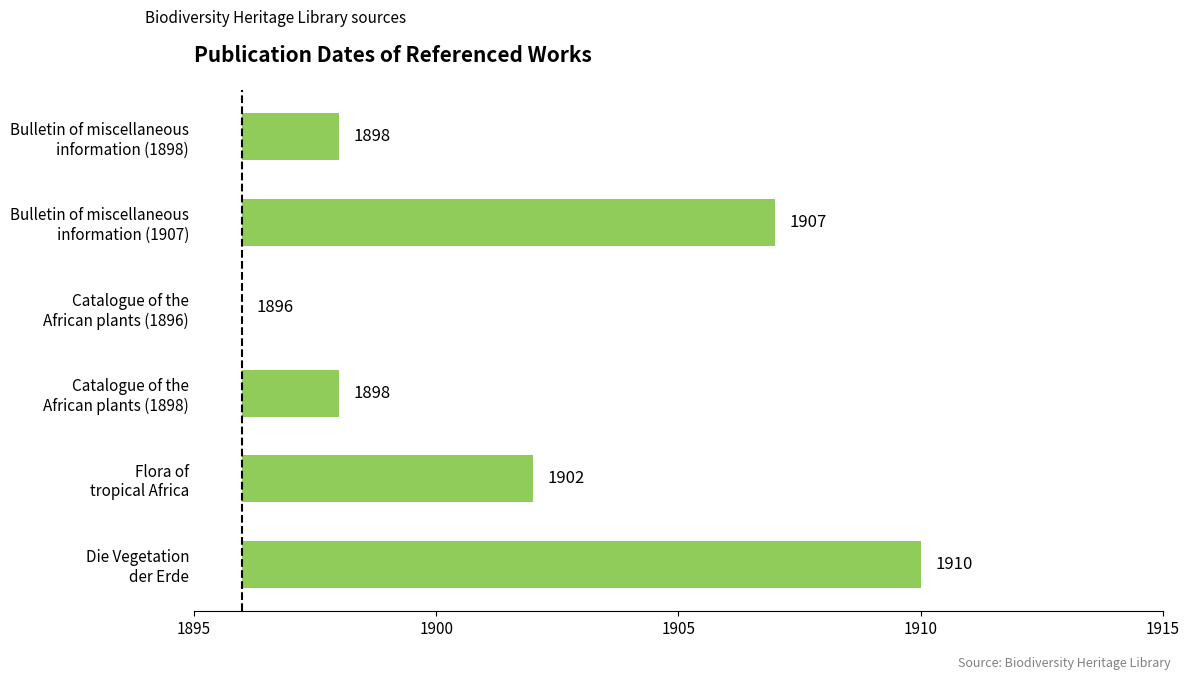

Is it true that the value at Flora of tropical Africa is 6?

True